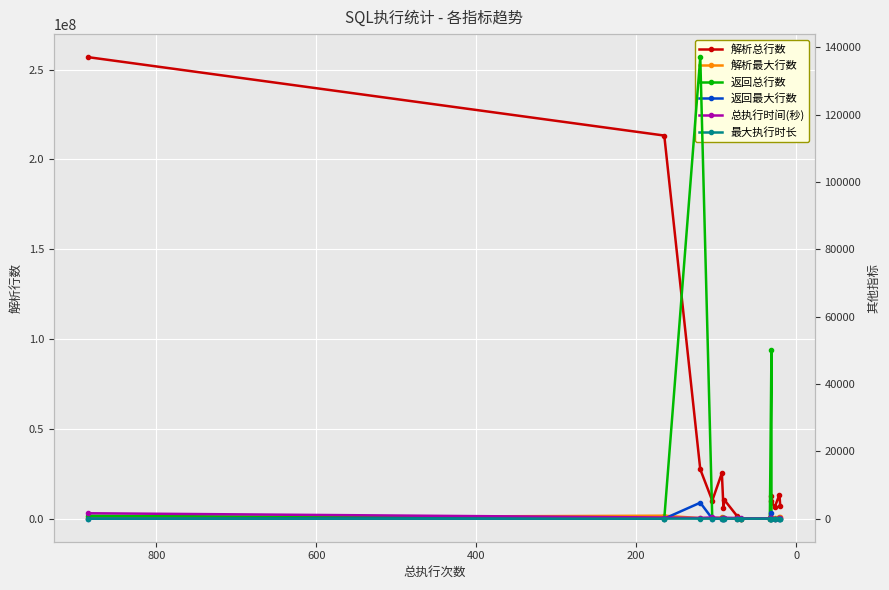

Reading left to right, extract all data points from this chart.

解析总行数: 256915072	213284598	27466305	10026864	25349325	5774269	10514708	1468680	262	138963	12536559	9616560	6289980	13410426	6964343
解析最大行数: 522970	1642115	292019	170977	658466	63580	225618	47684	16	8945	404672	962950	400846	640835	751226
返回总行数: 870	0	137038	105	93	74	90	74	0	33	50220	31	27	85	2
返回最大行数: 1	0	4739	1	1	1	1	1	0	1	1620	1	1	12	1
总执行时间(秒): 1601	337	194	367	162	128	275	193	89	45	116	204	39	50	50
最大执行时长: 9	7	7	7	4	2	7	5	2	2	7	18	2	4	6